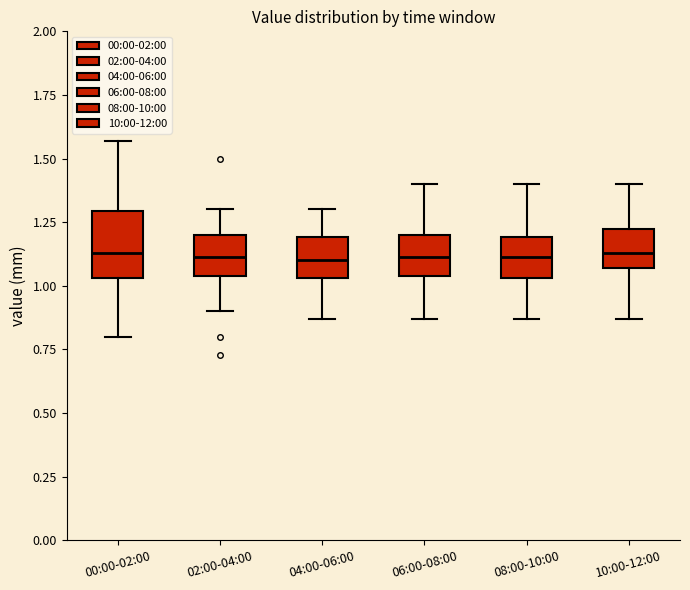

Where does the median line of the box for 02:00-04:00 sit on the y-axis? The values are not printed on the chart, so give them approximately, as read against the axis.

1.10